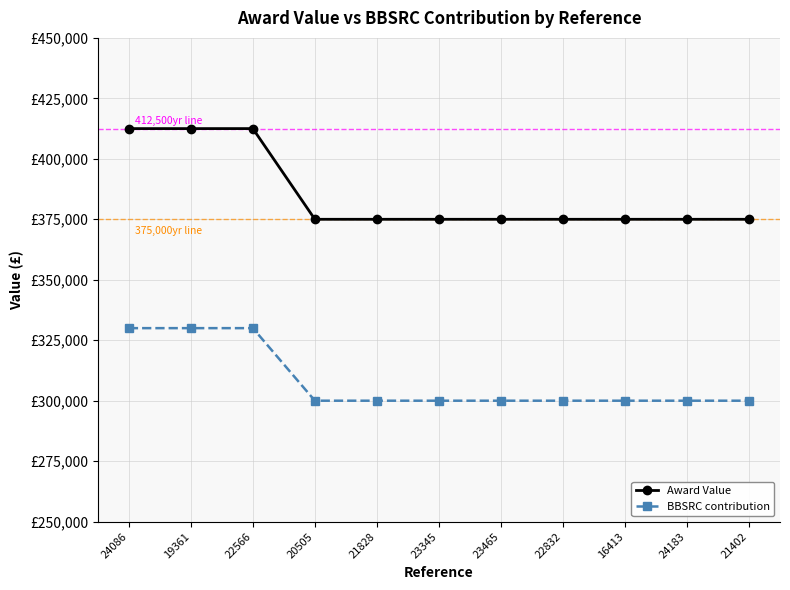

Is the value of Award Value at 21828 greater than the value of BBSRC contribution at 22832?

Yes